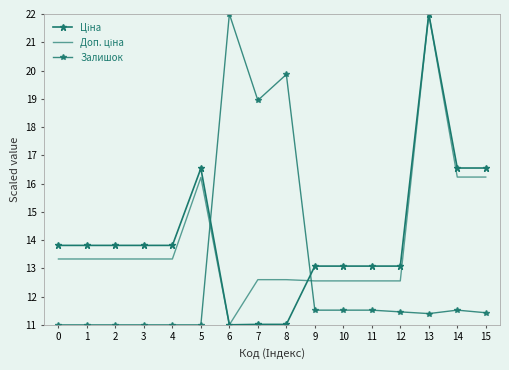

Which series has the largest range (max minus min)?

Ціна